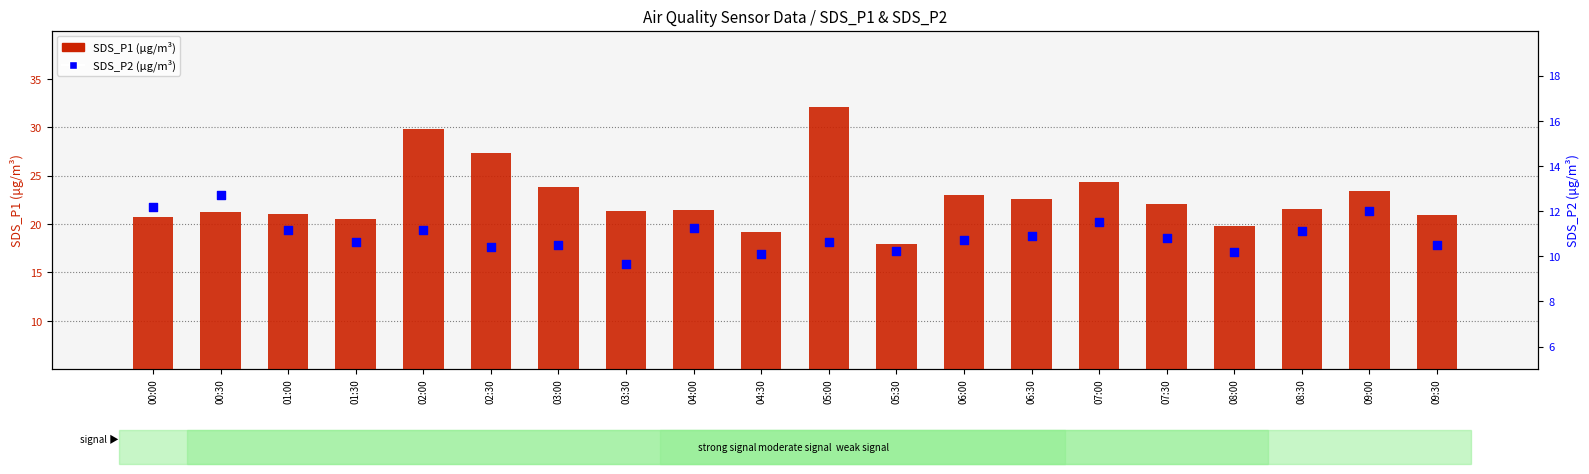

At how many categories does at least one series exceed 10?

20